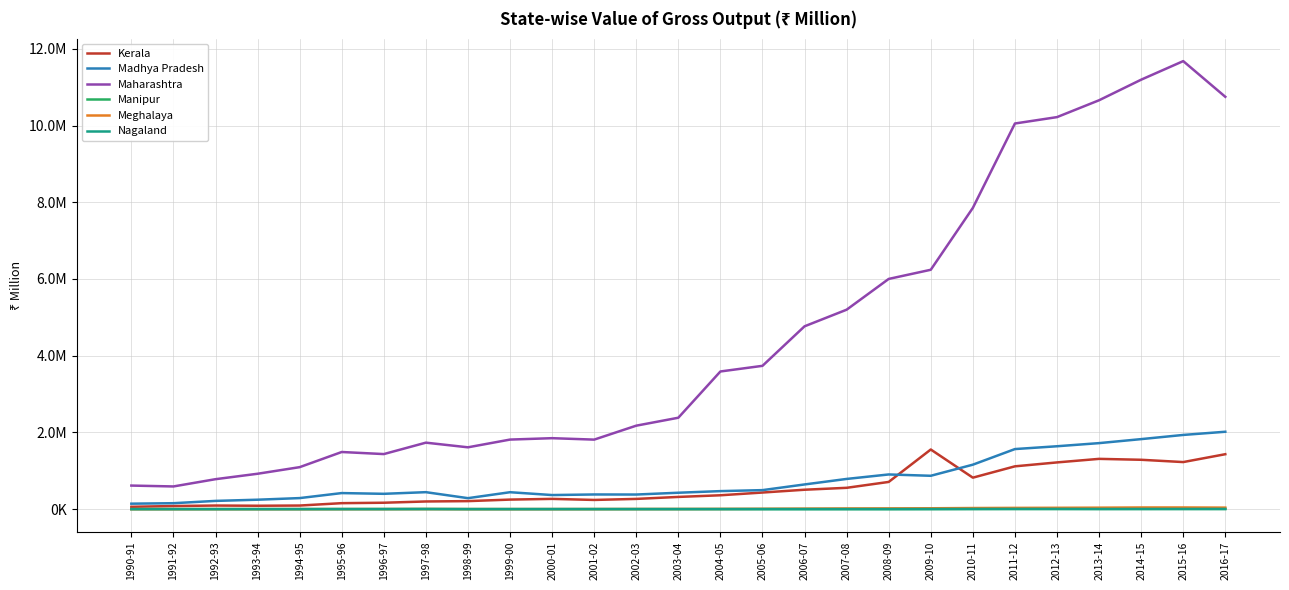

Which series has the largest range (max minus min)?

Maharashtra